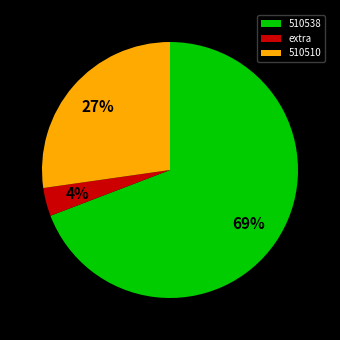

True or false: 510510 accounts for 27% of the total.

True